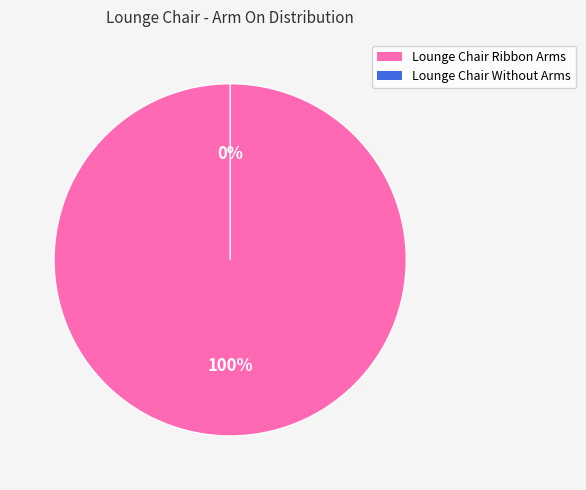

True or false: Lounge Chair Ribbon Arms accounts for 95% of the total.

False